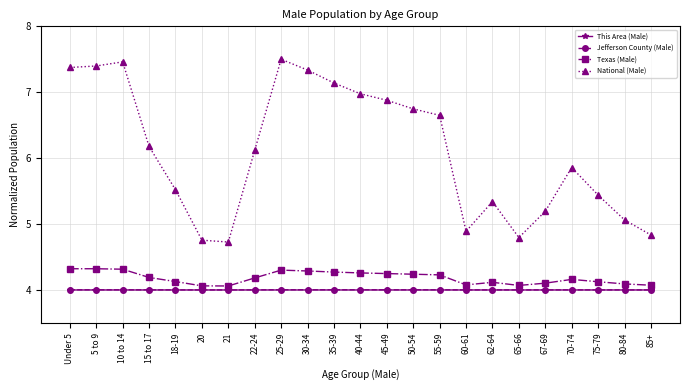

True or false: This Area (Male) has more than 1 interior local peaks.

True